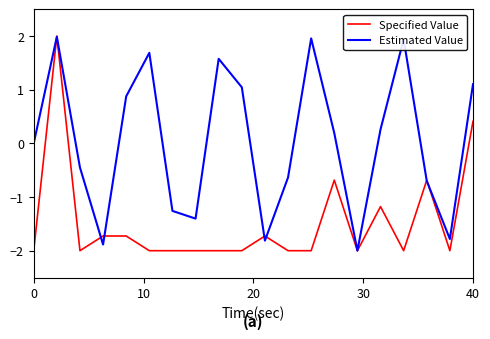

List the series in order of their overall mean, lowest first.

Specified Value, Estimated Value